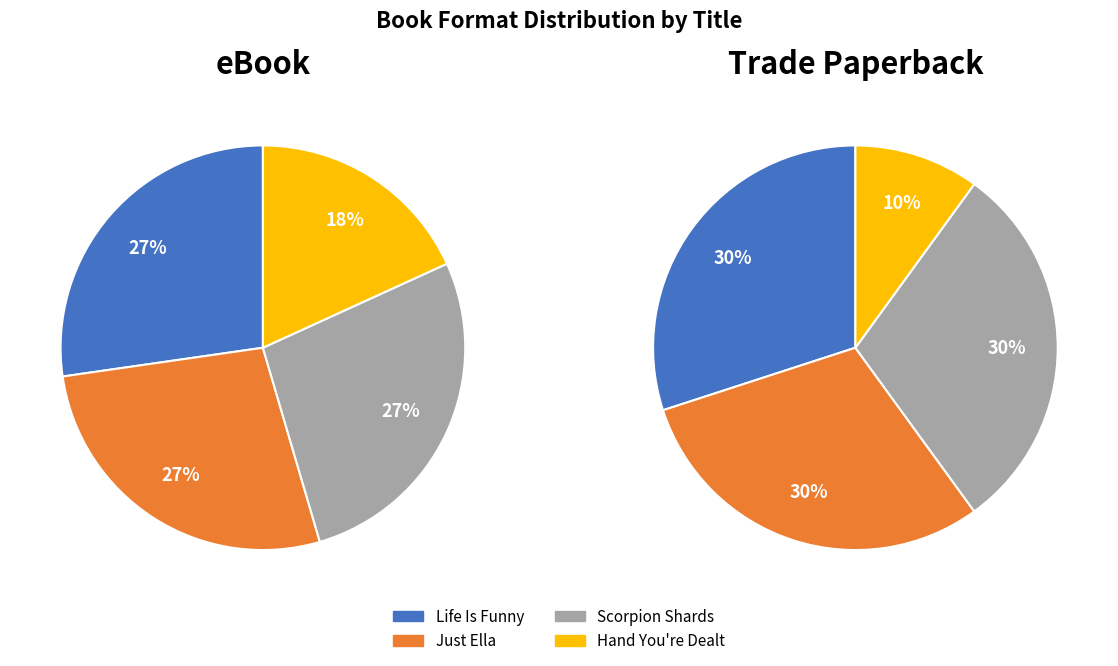

Is Just Ella the majority of the pie?

No